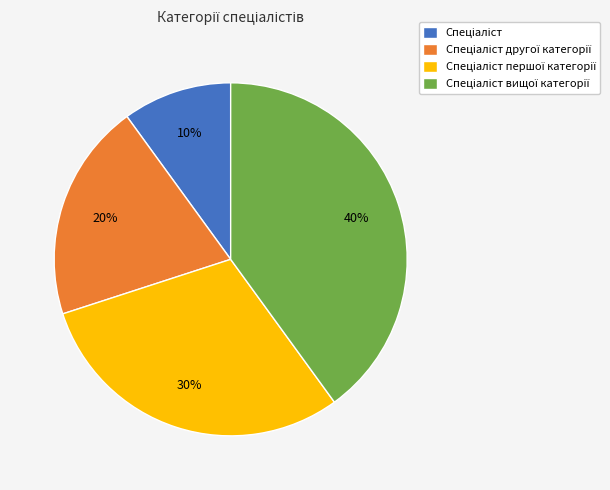

Does any single category account for the majority?

No